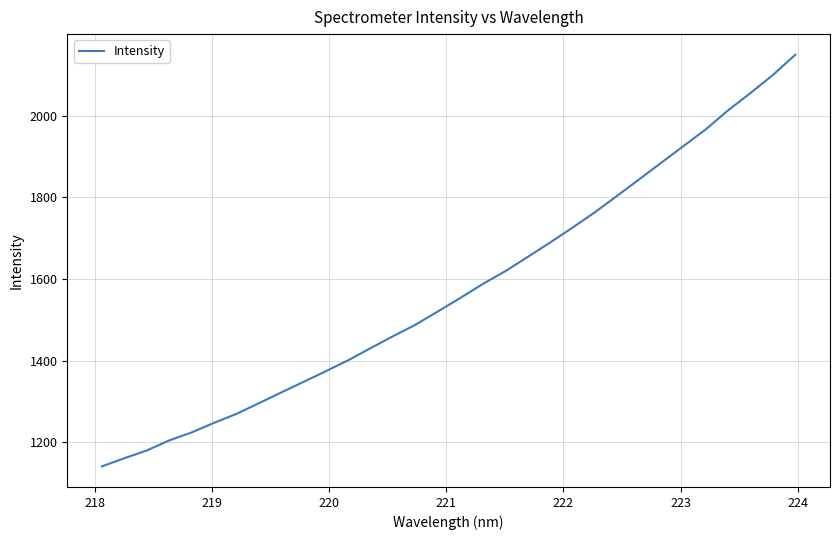

Count the number of categories in the chart.

32